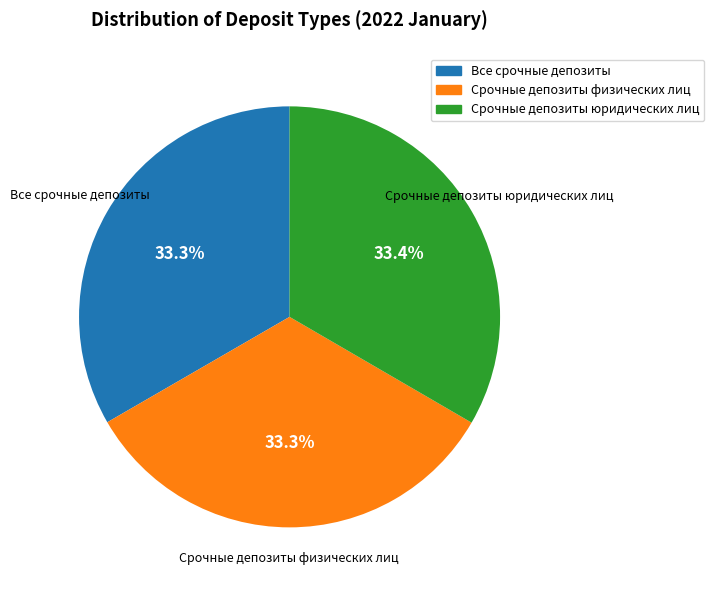

What is the total percentage of Срочные депозиты физических лиц and Срочные депозиты юридических лиц?

66.7%